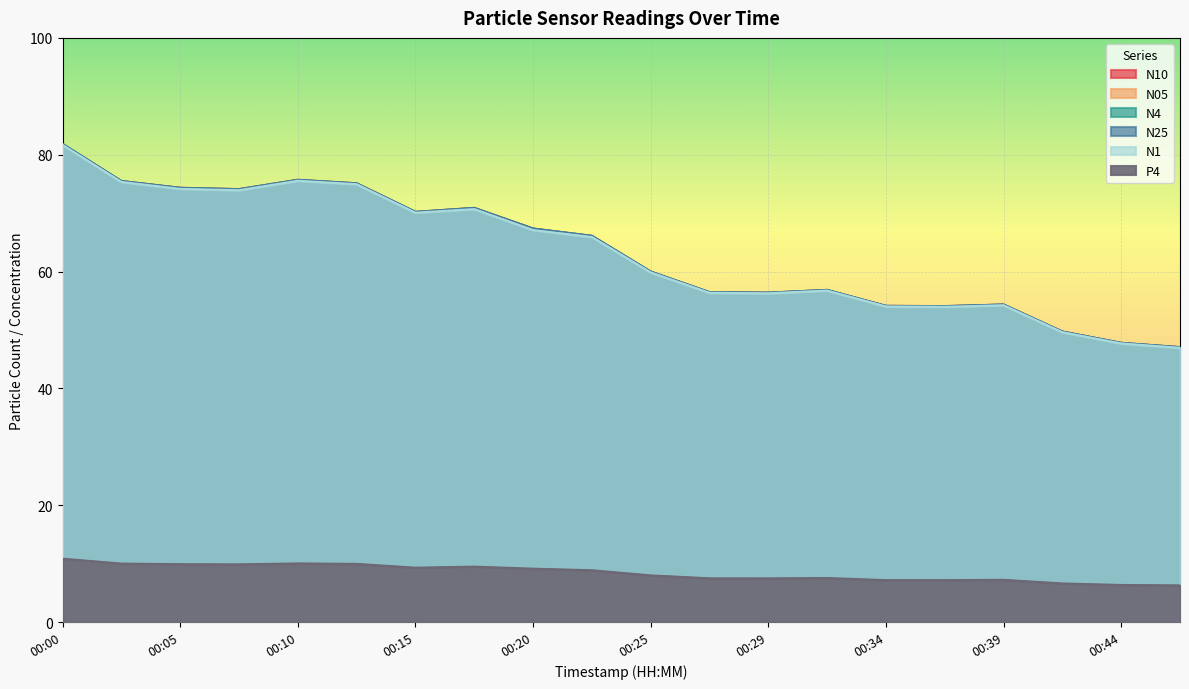

Reading right to left, transcribe all the data shown in this chart.

N10: 47.1	47.8	49.7	54.4	54.1	54.1	56.9	56.4	56.5	60.0	66.1	67.4	70.9	70.2	75.1	75.7	74.1	74.3	75.5	81.8
N05: 41.4	42.1	43.8	47.9	47.6	47.7	50.1	49.7	49.8	52.8	58.1	59.0	62.3	61.9	66.2	66.7	65.2	65.4	66.5	72.1
N4: 47.1	47.8	49.7	54.4	54.1	54.1	56.9	56.4	56.5	60.0	66.1	67.4	70.9	70.2	75.1	75.7	74.1	74.3	75.5	81.8
N25: 47.0	47.8	49.7	54.3	54.1	54.1	56.8	56.4	56.5	60.0	66.1	67.3	70.9	70.2	75.1	75.7	74.1	74.3	75.5	81.8
N1: 46.9	47.7	49.6	54.2	54.0	54.0	56.7	56.3	56.4	59.9	65.9	67.1	70.7	70.1	75.0	75.5	73.9	74.2	75.3	81.7
P4: 6.3	6.3	6.6	7.2	7.2	7.2	7.5	7.5	7.5	8.0	8.9	9.1	9.5	9.3	9.9	10.0	9.9	9.9	10.0	10.8